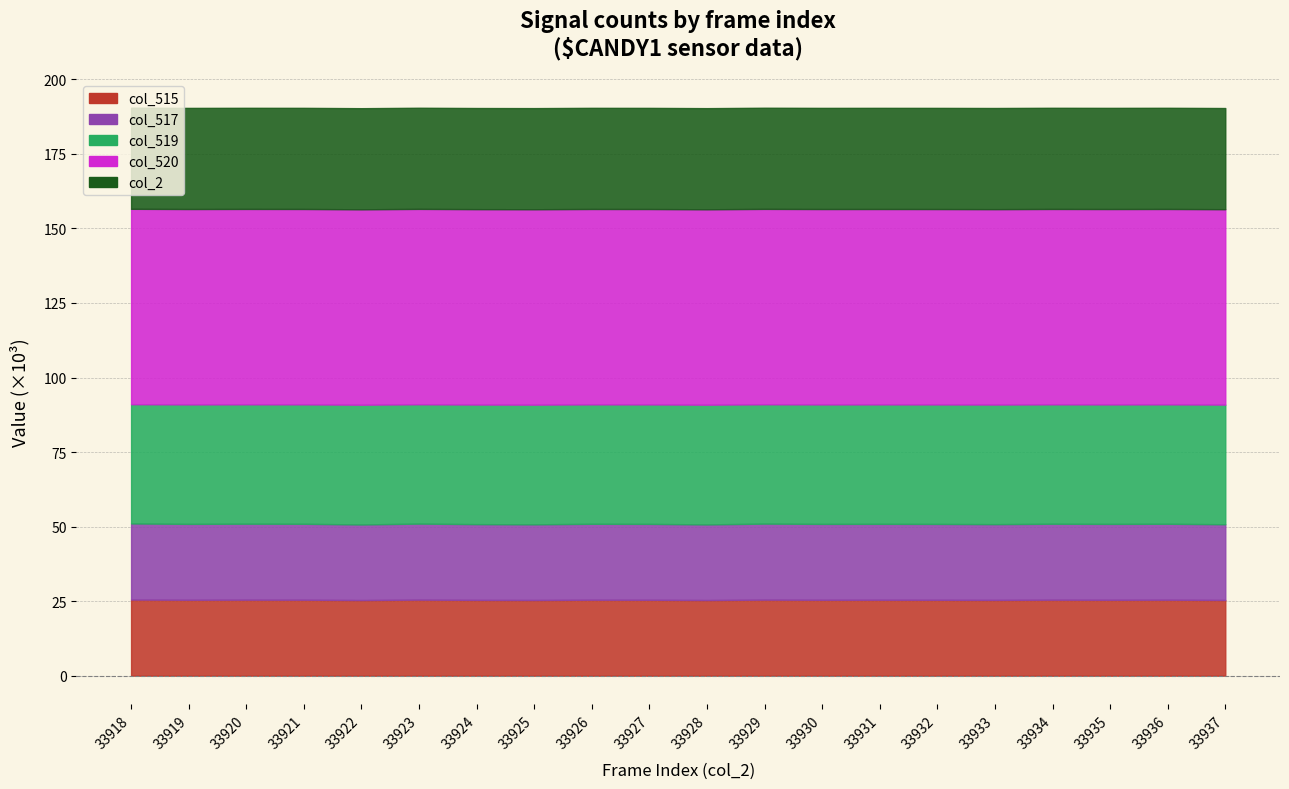

Which category has the highest value in the col_520 series?

33918